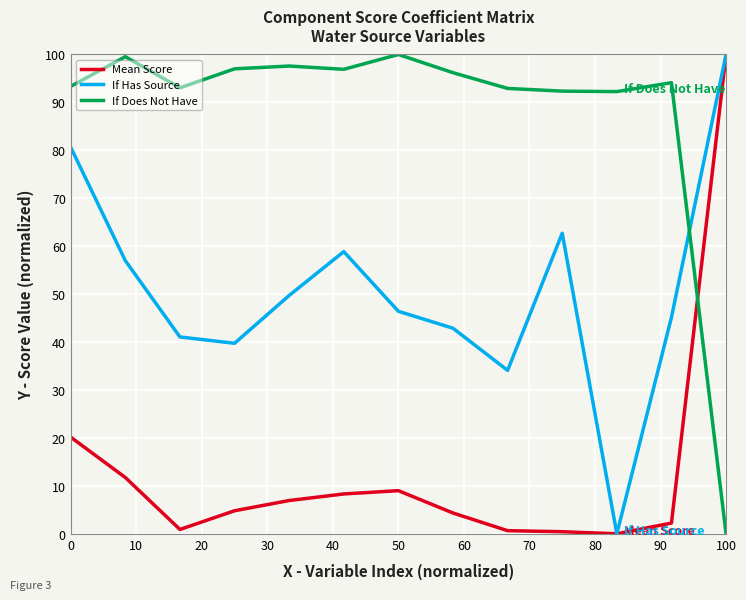

Which series has the largest total across all categories?

If Does Not Have